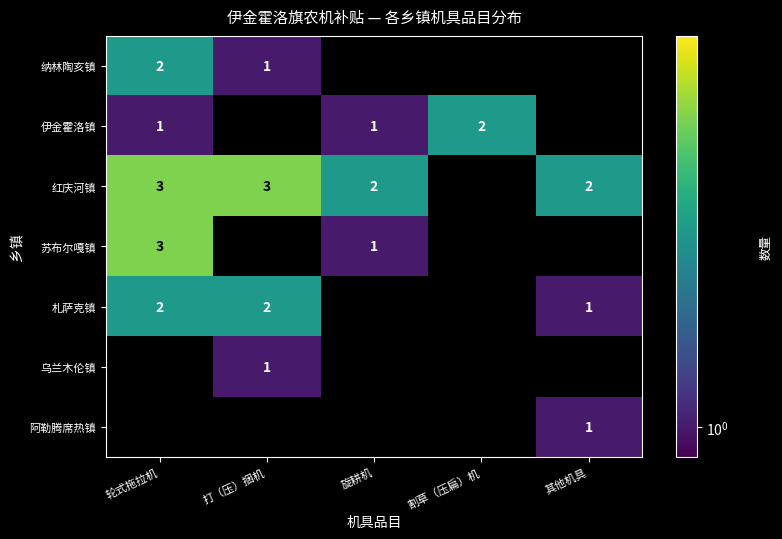

Which has a higher value, 其他机具 or 旋耕机?

旋耕机